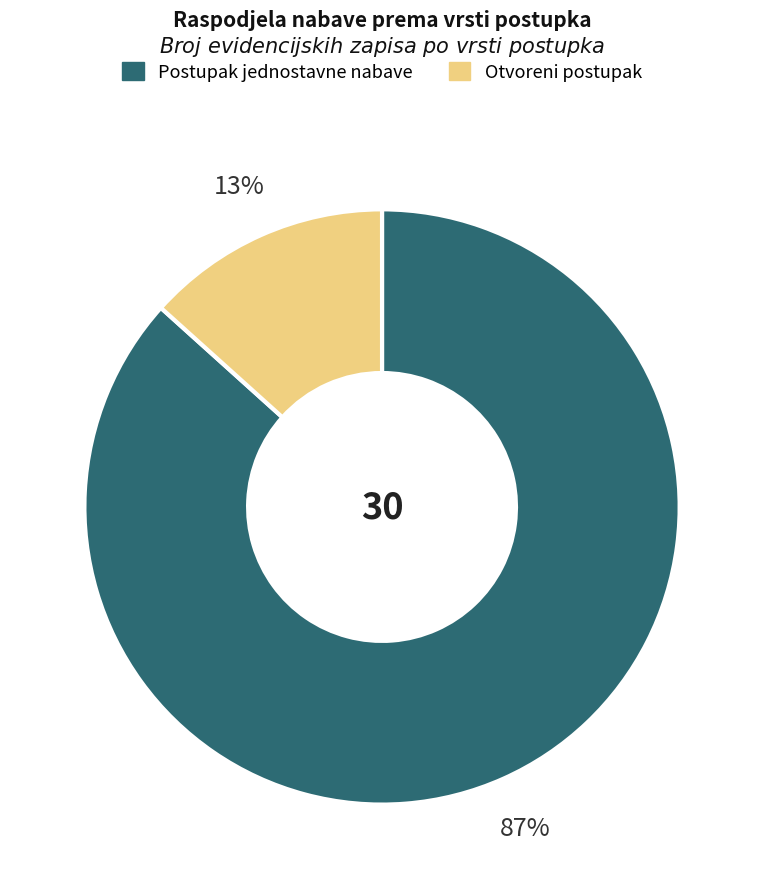

Count the number of slices in the pie.

2